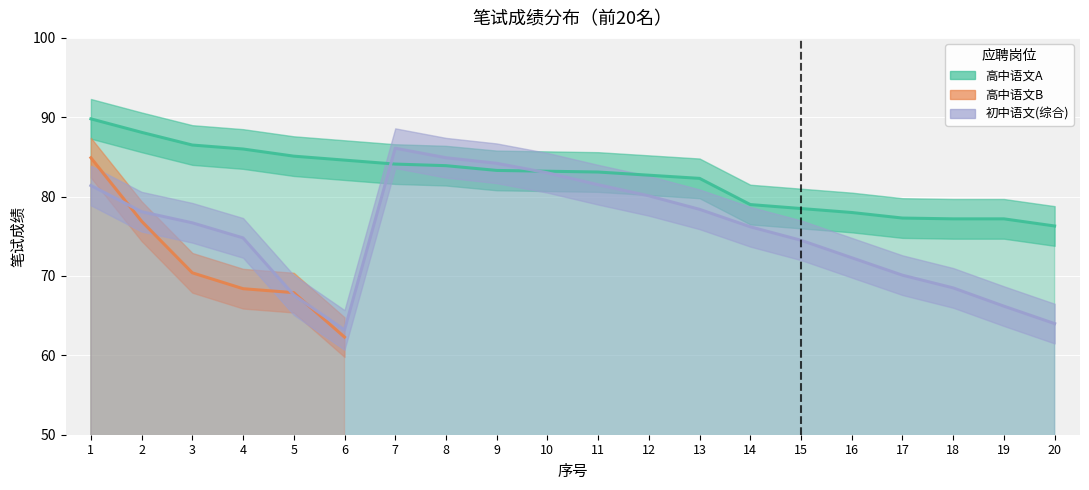

Where is the first local maximum for 初中语文(综合)?

7